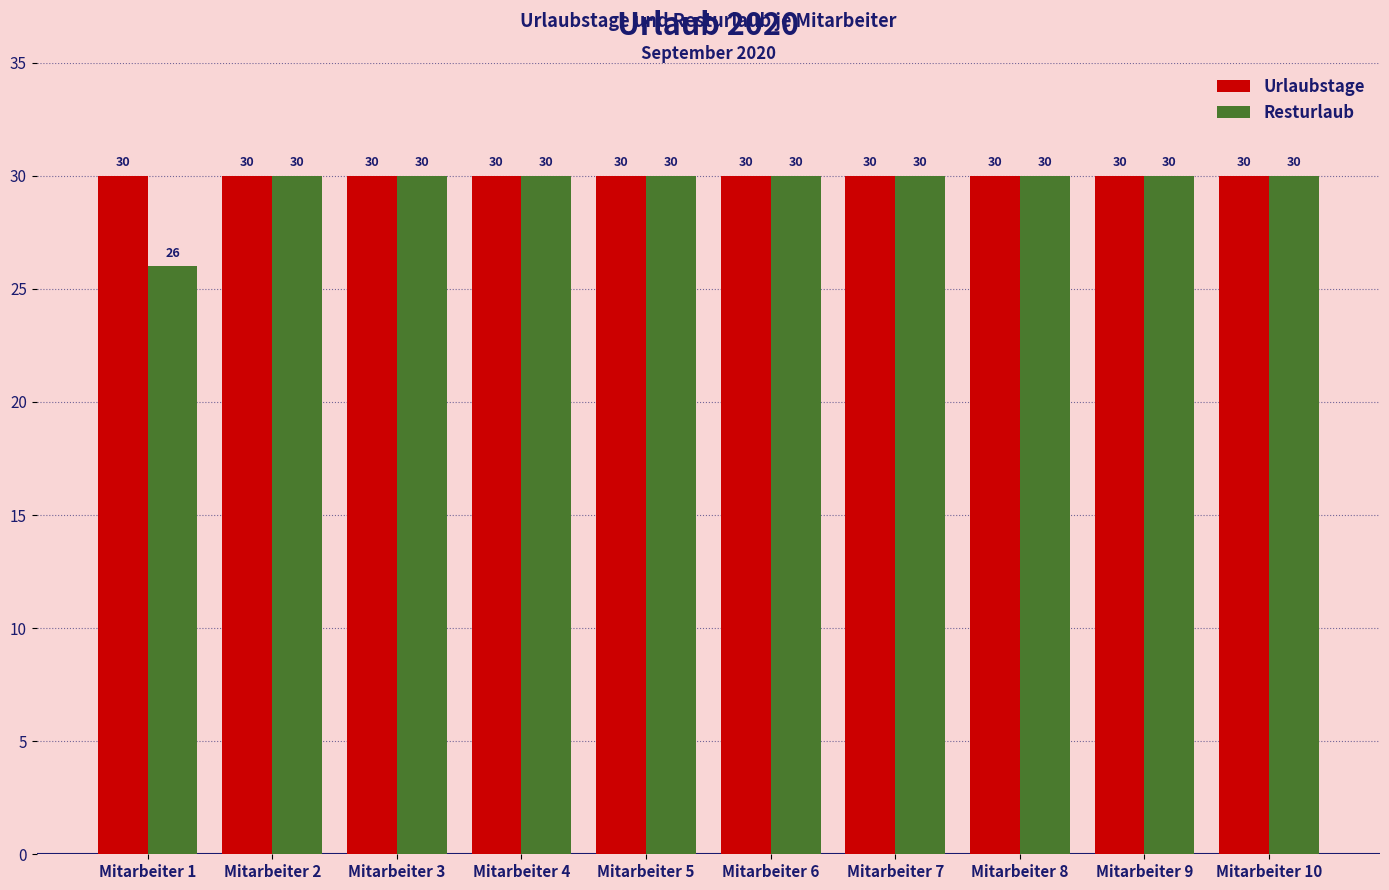

List the series in order of their overall mean, highest first.

Urlaubstage, Resturlaub